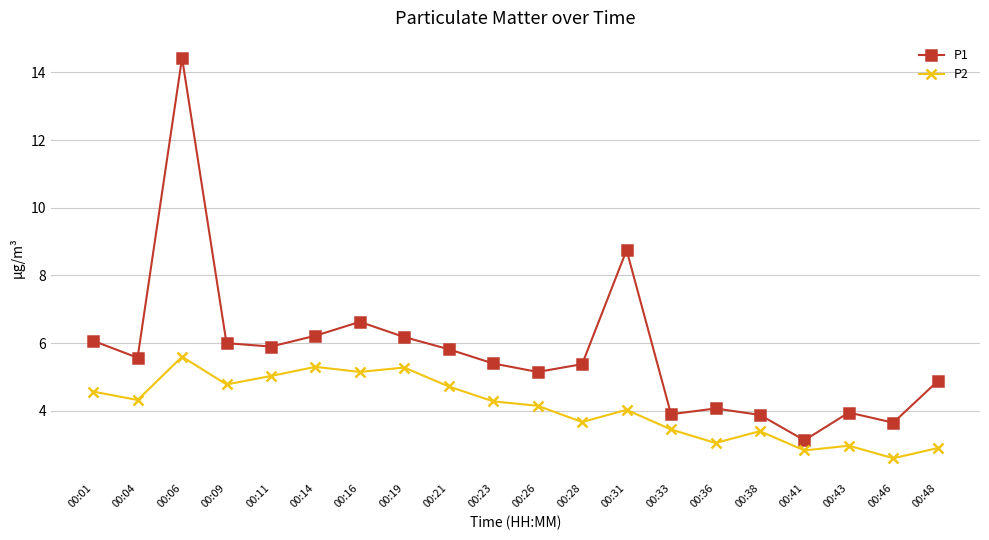

True or false: P1 has more than 2 points higher than both neighbors.

True